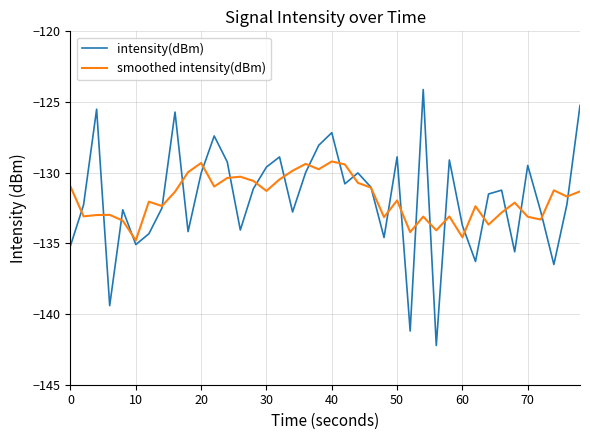

Which series has the widest spread of values?

intensity(dBm)